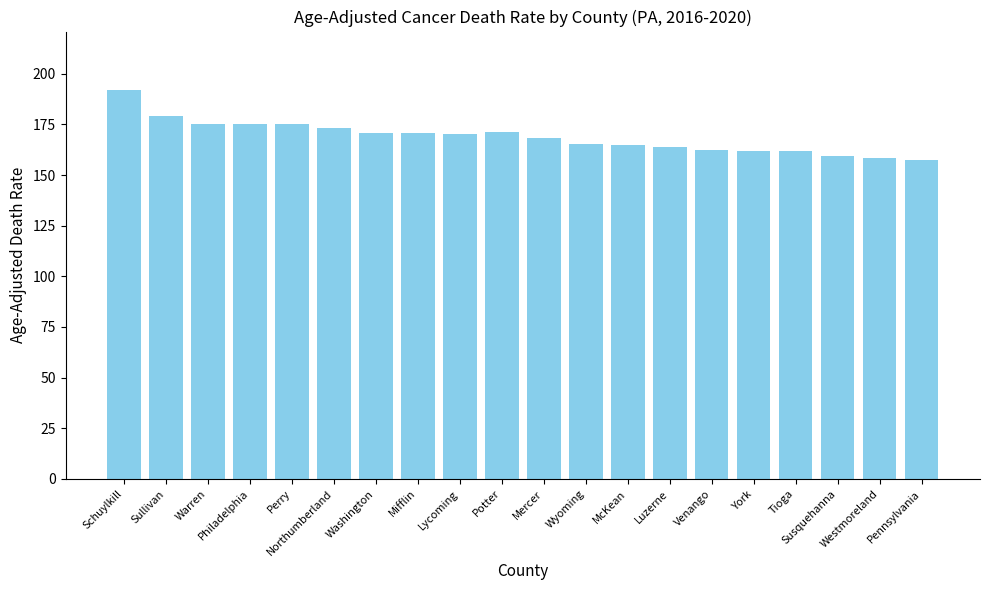

What is the change in value from Washington to Pennsylvania?

-13.3